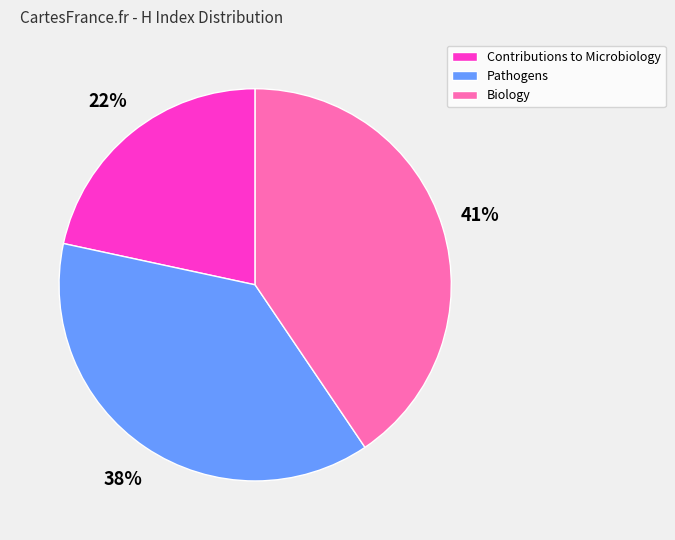

True or false: Biology accounts for 51% of the total.

False